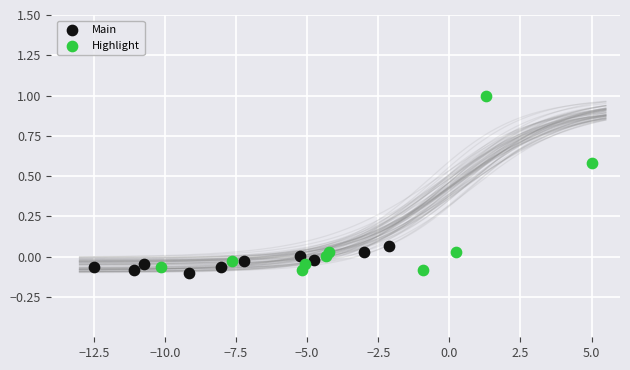

Which series reaches the maximum Y coordinate?

Highlight